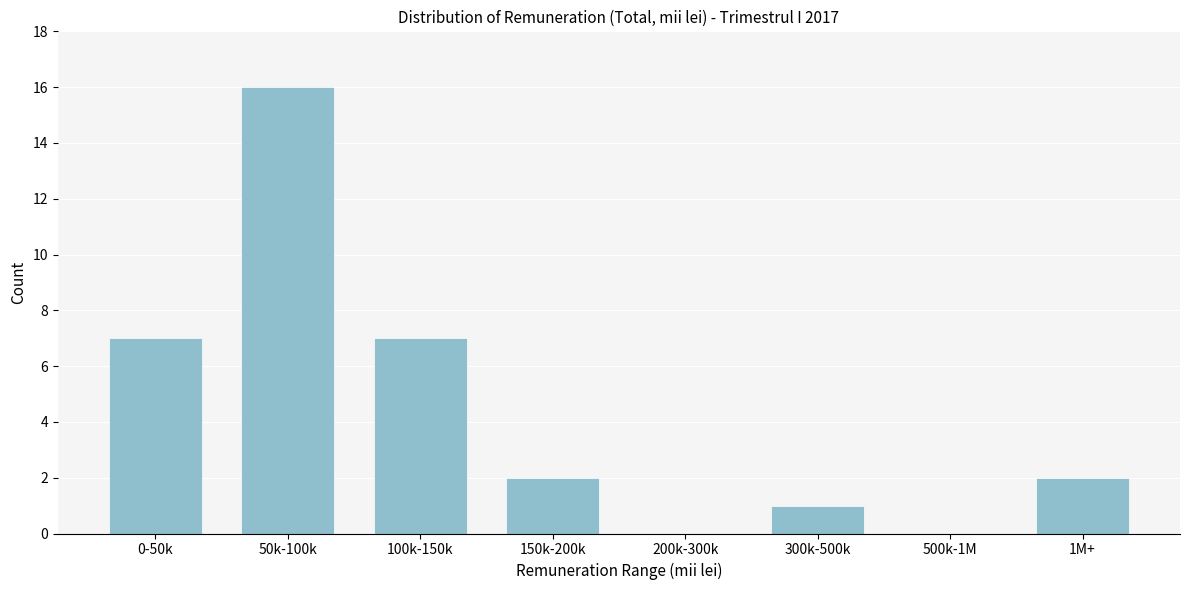

Reading left to right, extract all data points from this chart.

0-50k=7	50k-100k=16	100k-150k=7	150k-200k=2	200k-300k=0	300k-500k=1	500k-1M=0	1M+=2